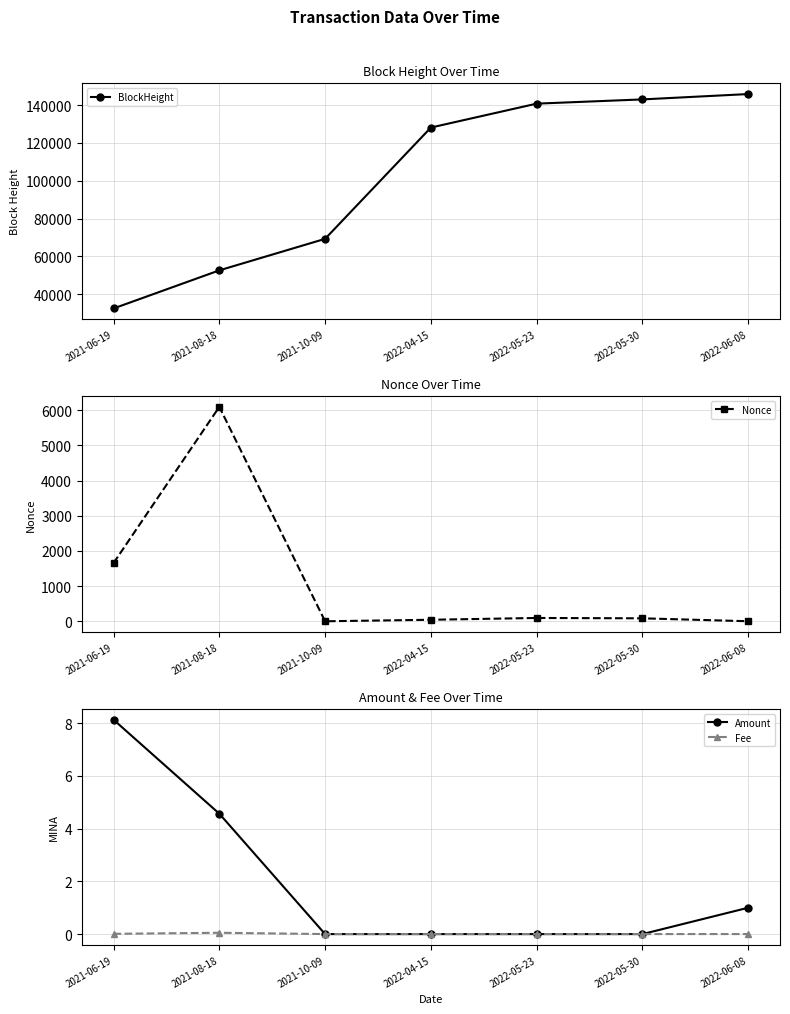

Between 2022-04-15 and 2021-06-19, which is larger?

2022-04-15